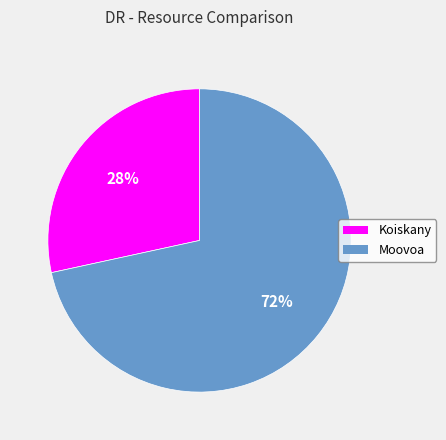

What percentage is the Moovoa slice, to the nearest percent?

72%